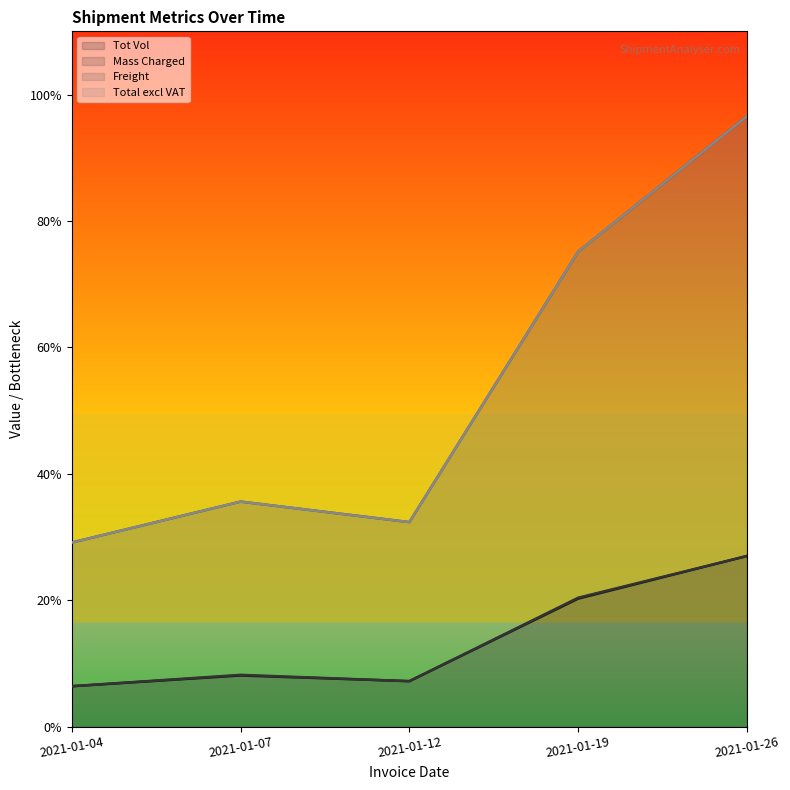

At which label does Tot Vol reach its minimum?

2021-01-04